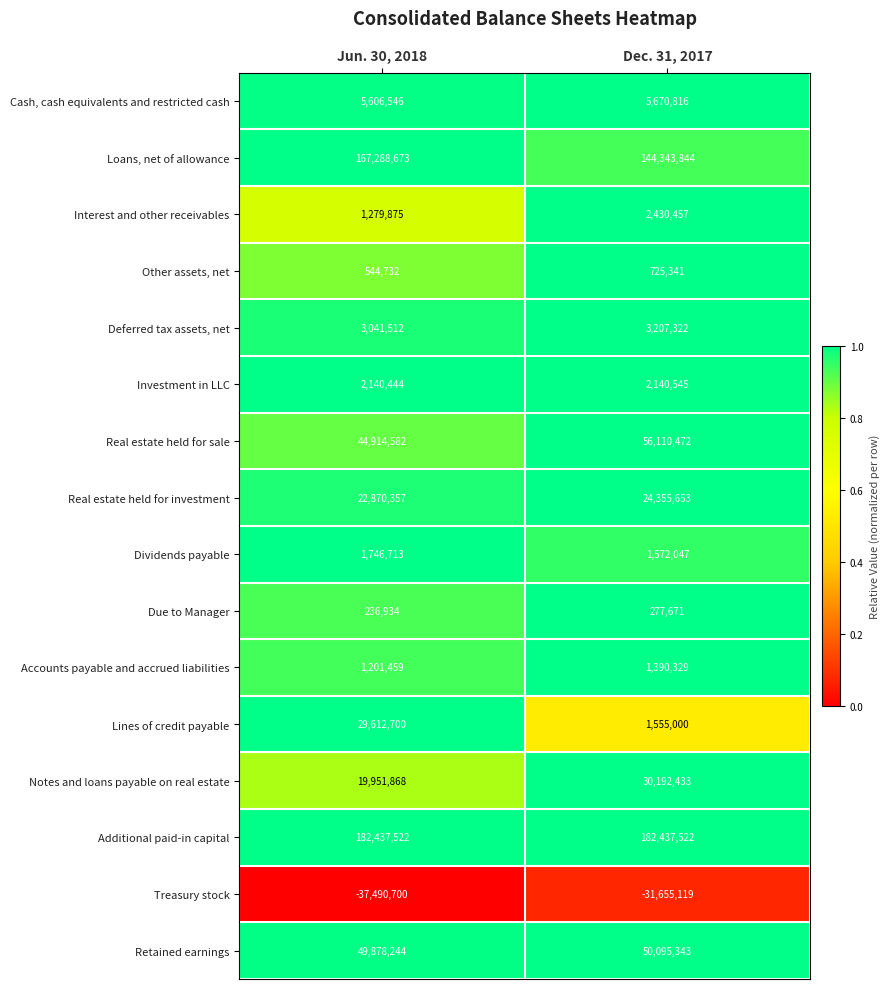

True or false: Real estate held for investment has a value of 24355653 at Dec. 31, 2017.

True